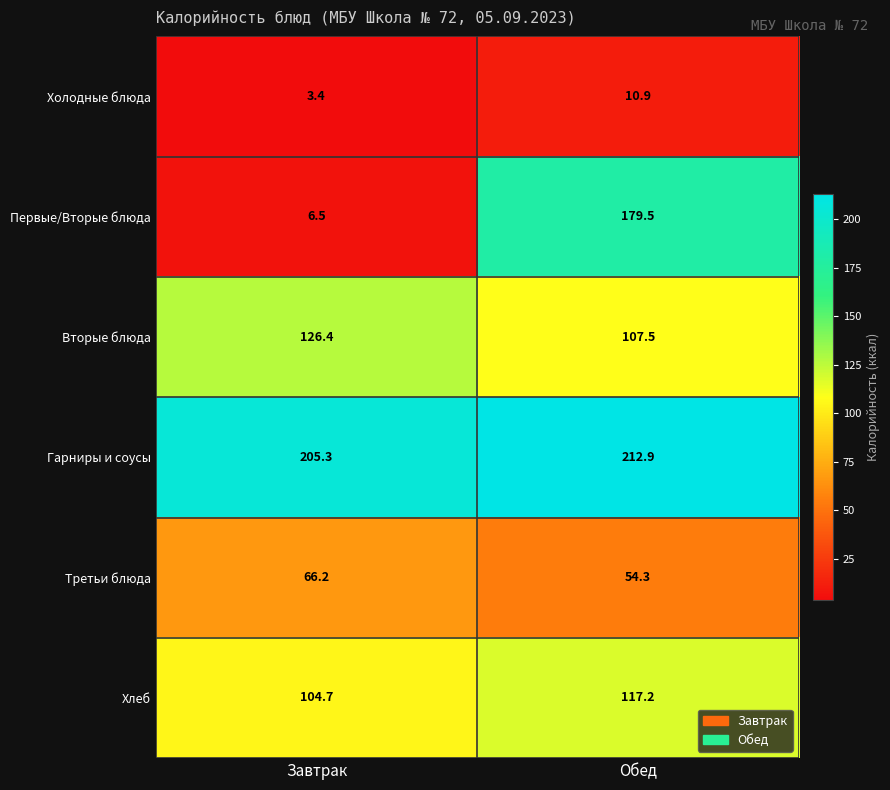

Reading right to left, extract all data points from this chart.

Холодные блюда: Обед=10.9	Завтрак=3.4
Первые/Вторые блюда: Обед=179.5	Завтрак=6.5
Вторые блюда: Обед=107.5	Завтрак=126.4
Гарниры и соусы: Обед=212.9	Завтрак=205.3
Третьи блюда: Обед=54.3	Завтрак=66.2
Хлеб: Обед=117.2	Завтрак=104.7